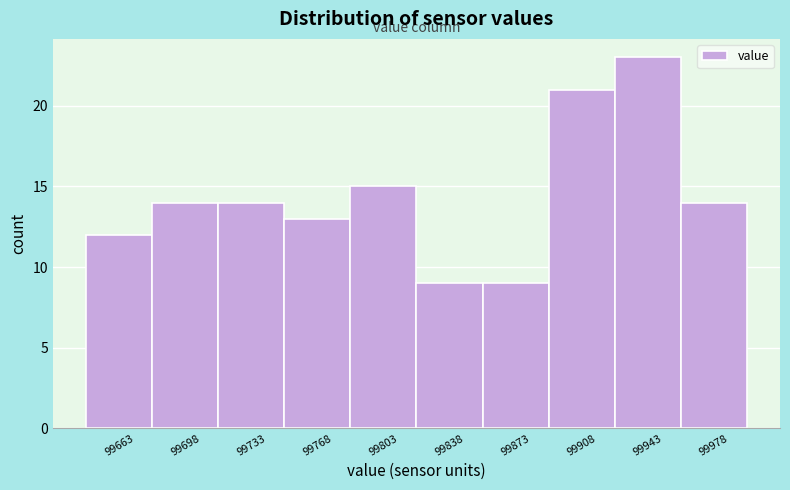

What is the height of the bar covering 99855 to 99890 on the x-axis? Neither the bar edges nor the heights are printed on the chart, so give them approximately, as read against the axes.

9